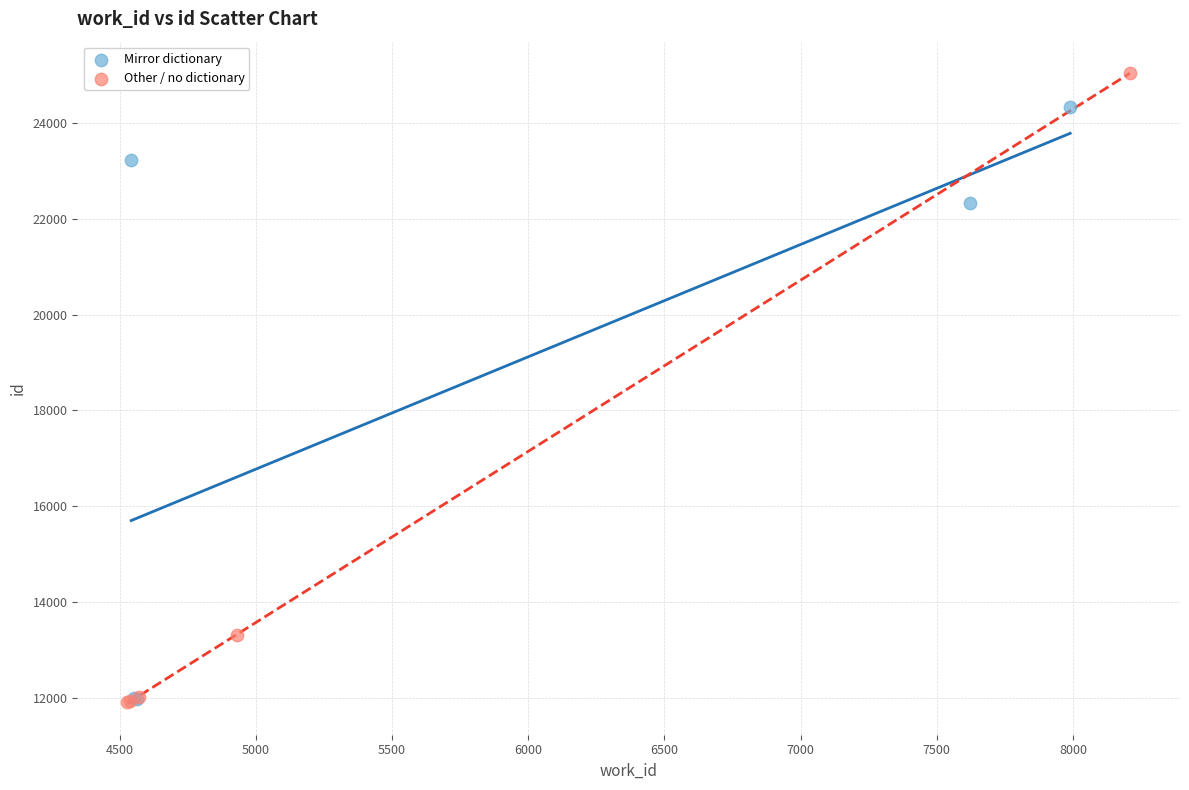

Which series contains the highest Y value?

Other / no dictionary